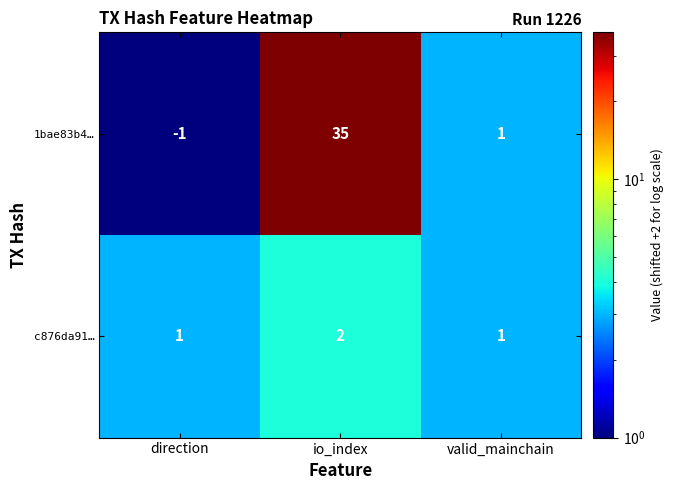

At how many categories does at least one series exceed 31?

1